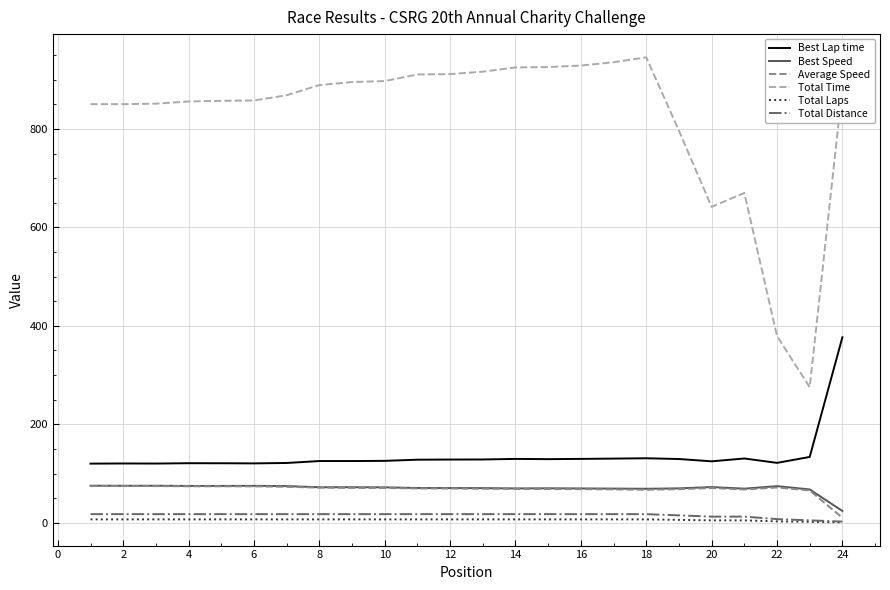

Which series has the largest total across all categories?

Total Time